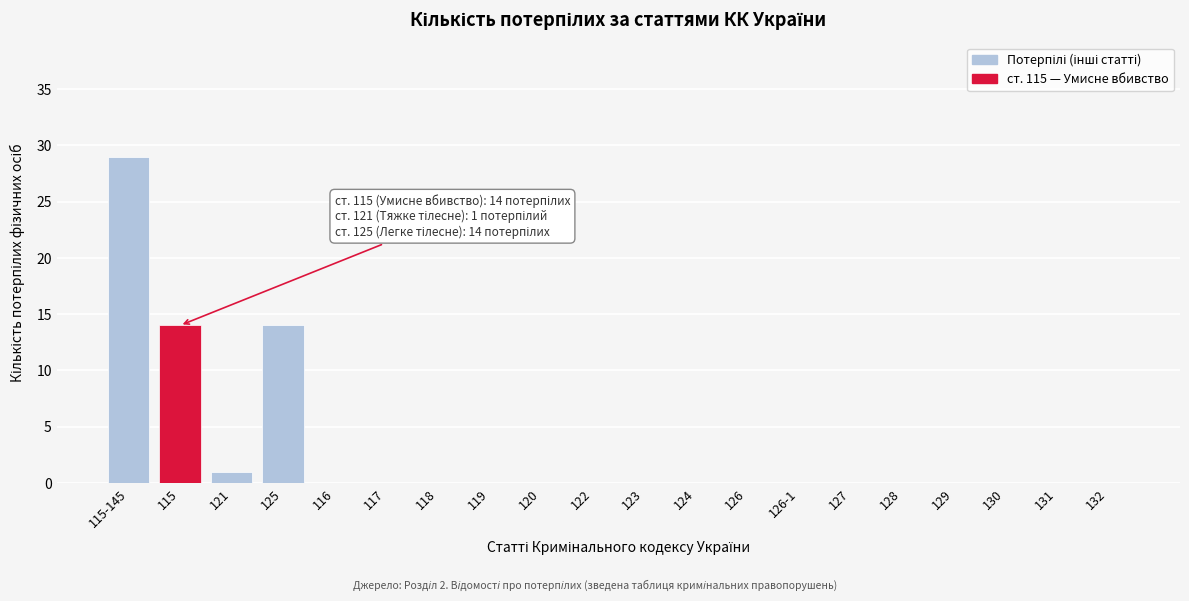

Reading right to left, extract all data points from this chart.

132=0	131=0	130=0	129=0	128=0	127=0	126-1=0	126=0	124=0	123=0	122=0	120=0	119=0	118=0	117=0	116=0	125=14	121=1	115=14	115-145=29